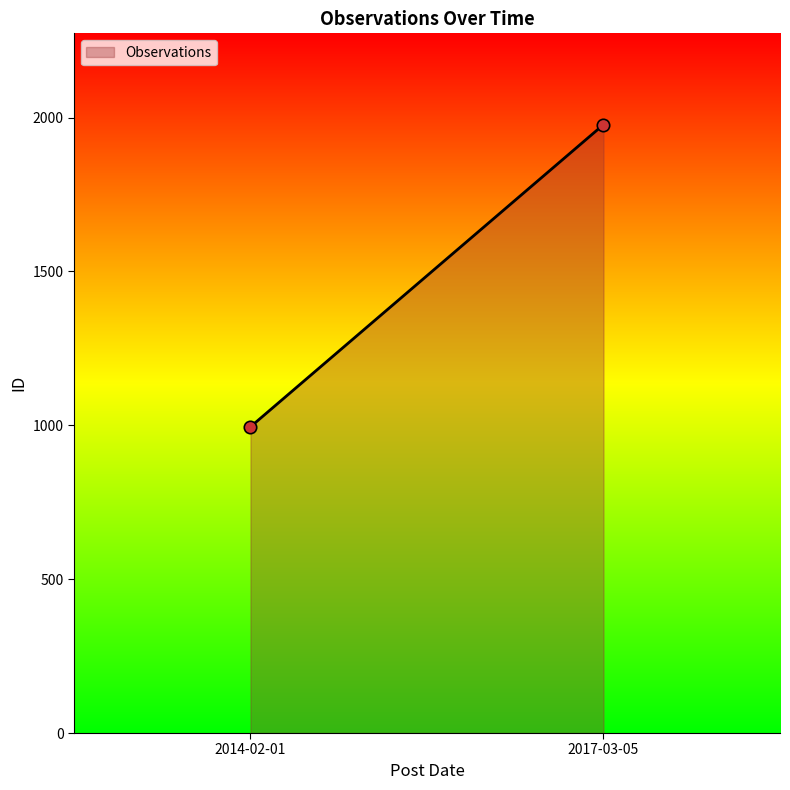

What is the average Y value?

1486